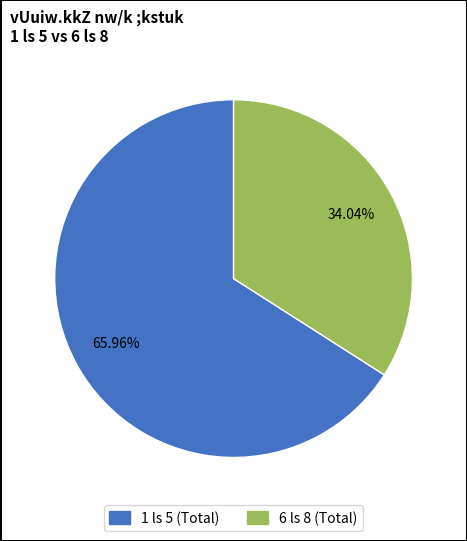

Is there any slice that represents more than half of the pie?

Yes